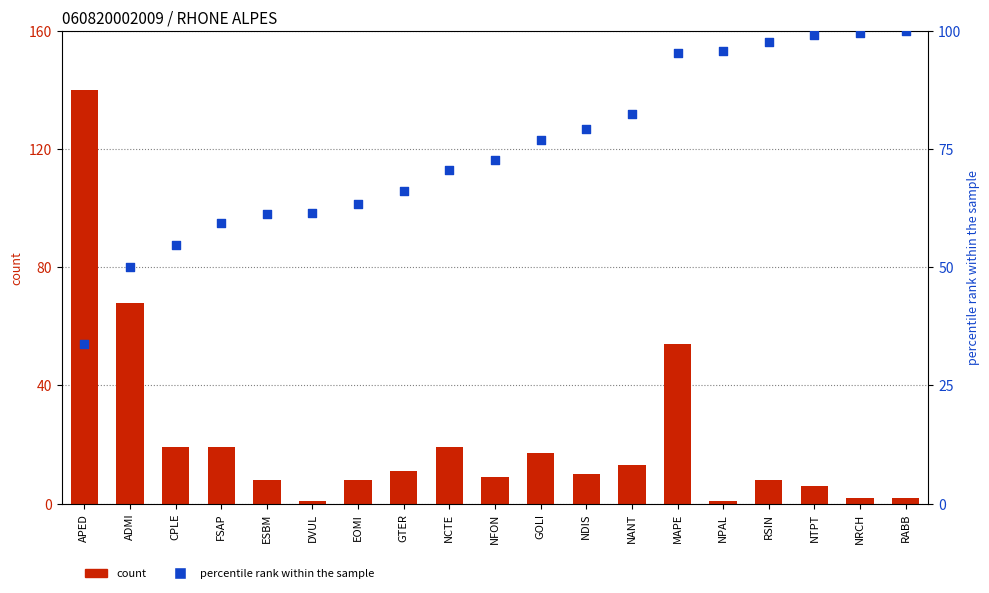

Which series has the largest total across all categories?

percentile rank within the sample